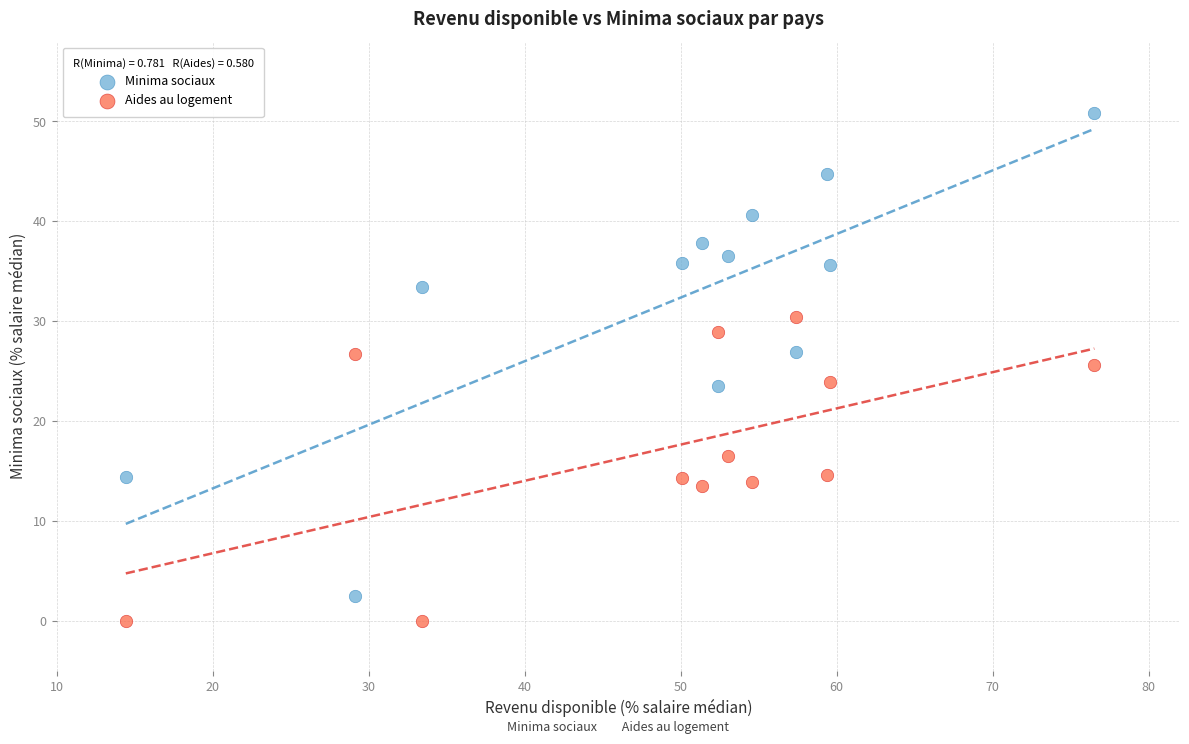

Which series has the widest spread of Y values?

Minima sociaux